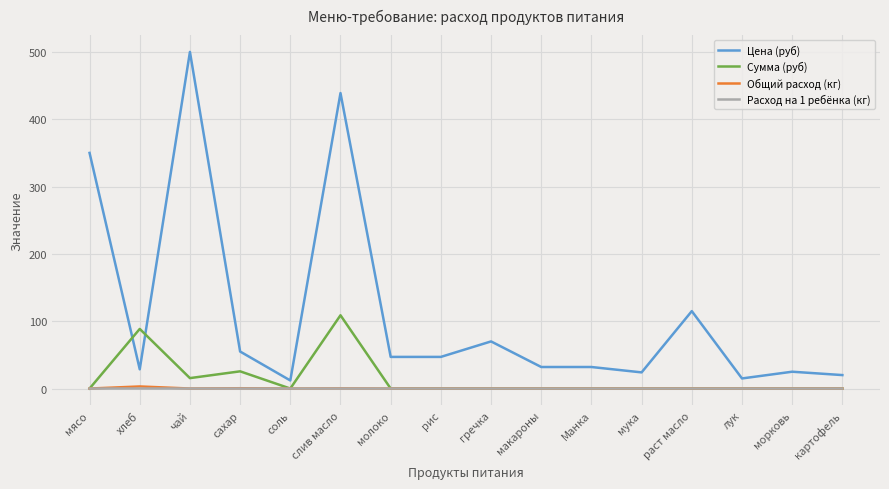

What is the maximum value shown in the chart?

500.0